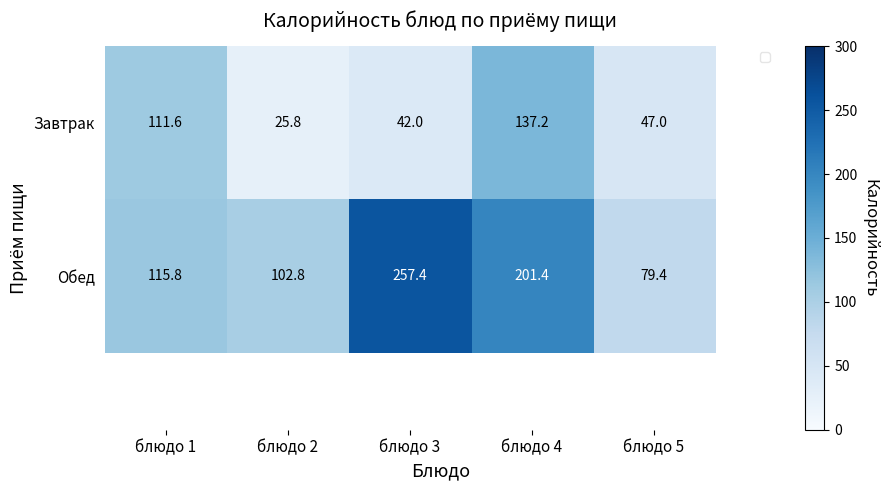

At which category does the chart reach its peak across all series?

блюдо 3